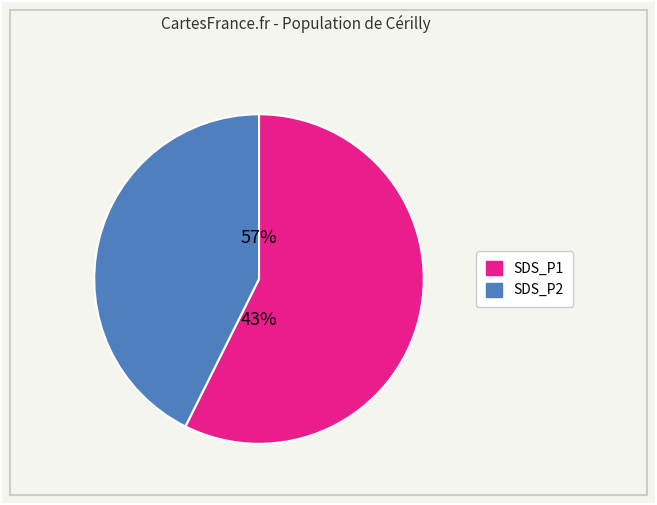

Is 2 the majority of the pie?

No